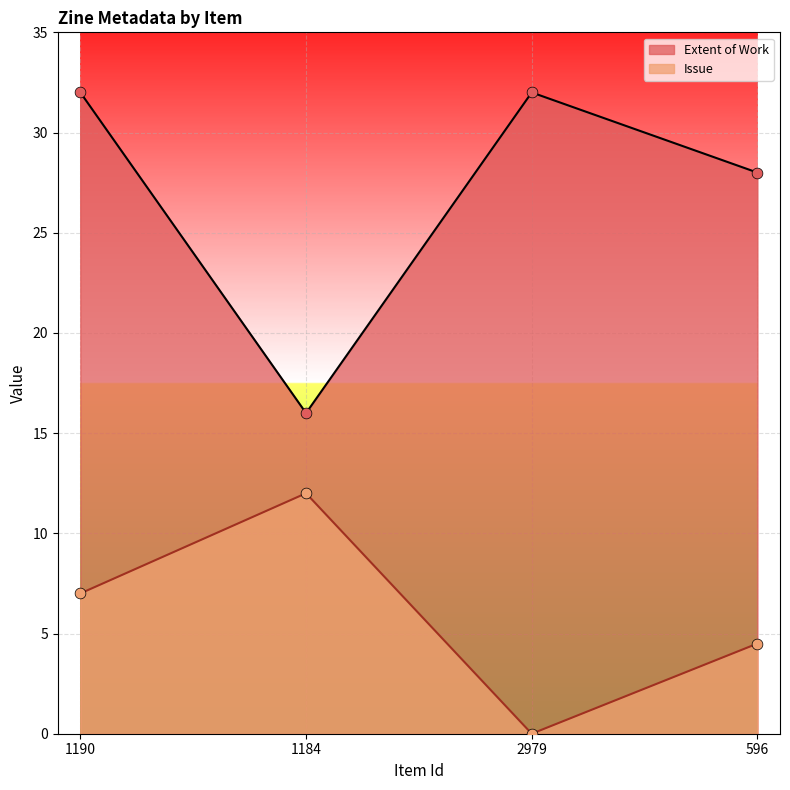

At how many categories does at least one series exceed 11?

4